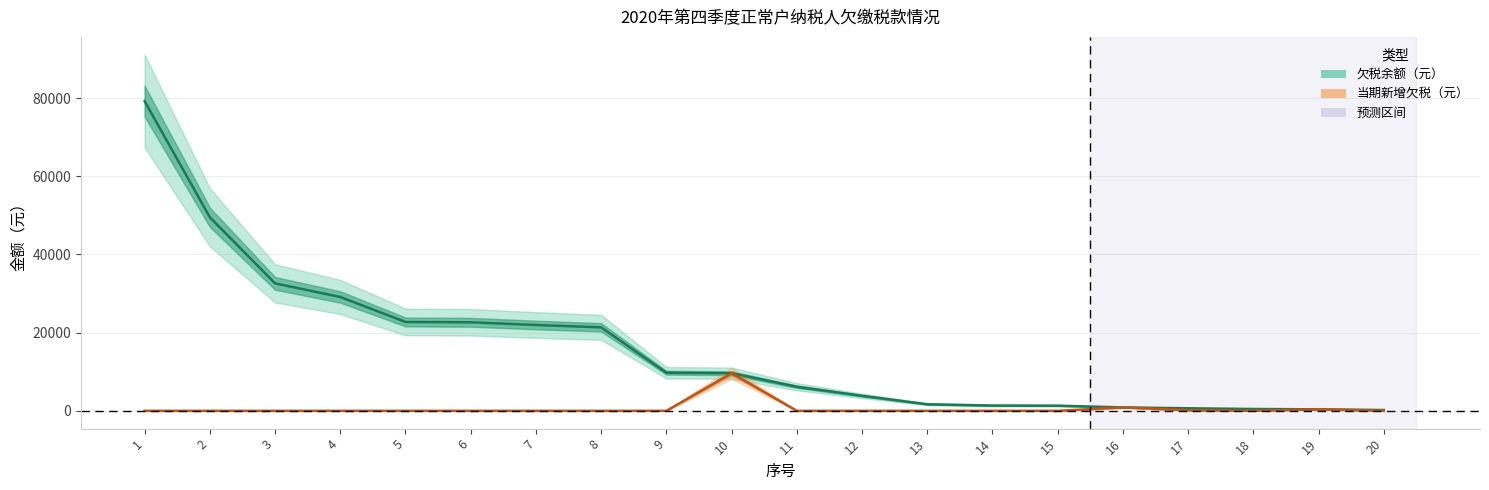

What is the maximum value for 欠税余额（元）?

79234.4